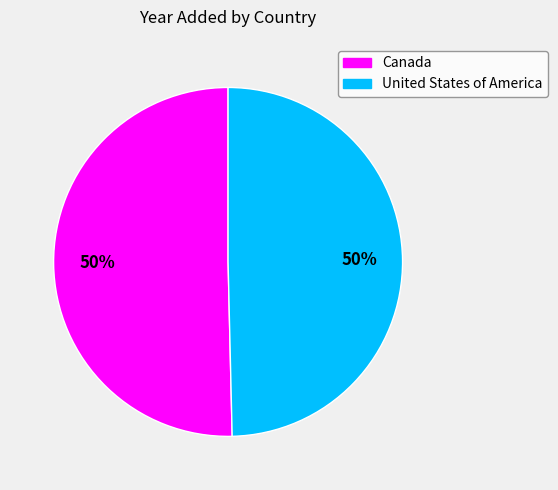

True or false: Canada accounts for 39% of the total.

False